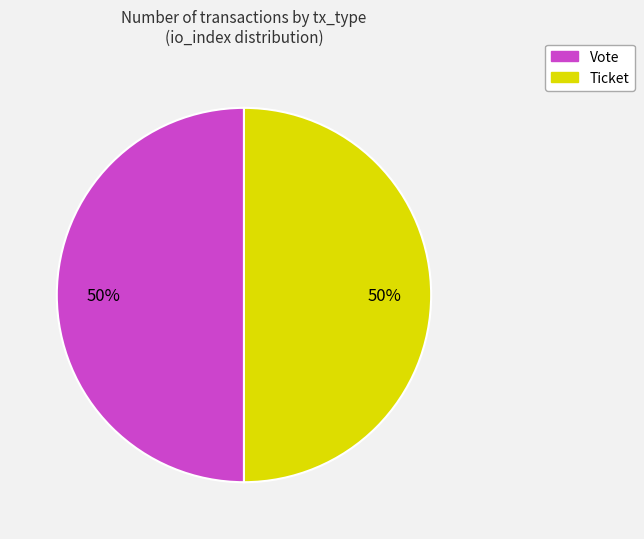

Is it true that Ticket is 45% of the pie?

False